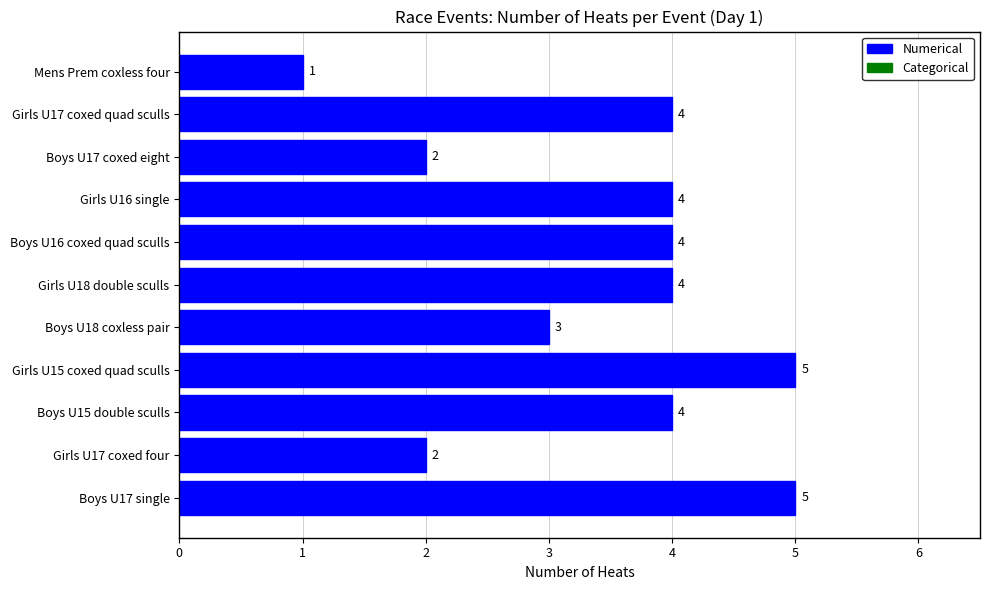

What is the average value?

3